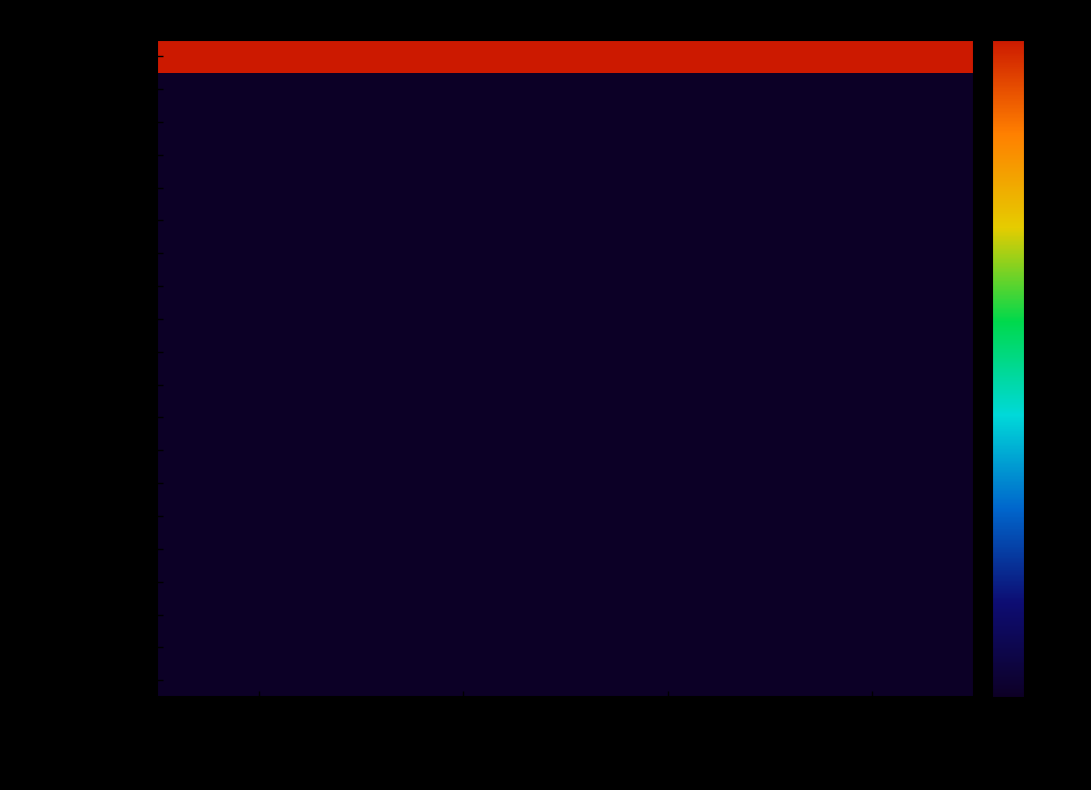

Which label corresponds to the smallest value in the chart?

Age-Adjusted Rate